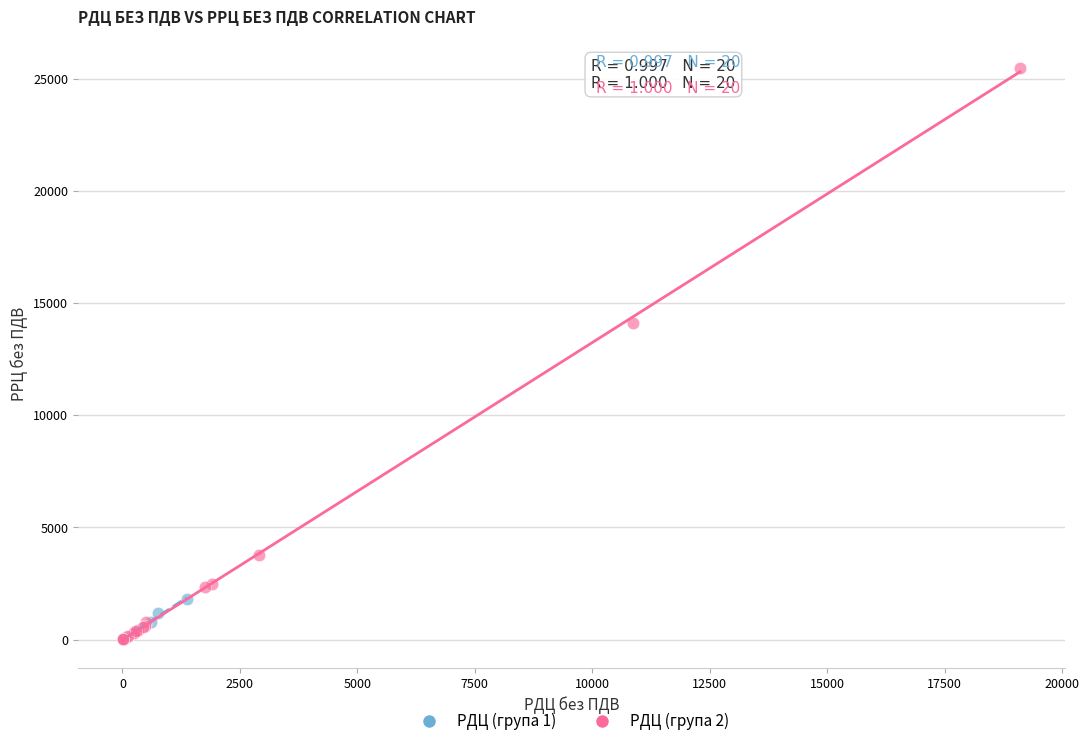

Which series has the widest spread of Y values?

РДЦ (група 2)